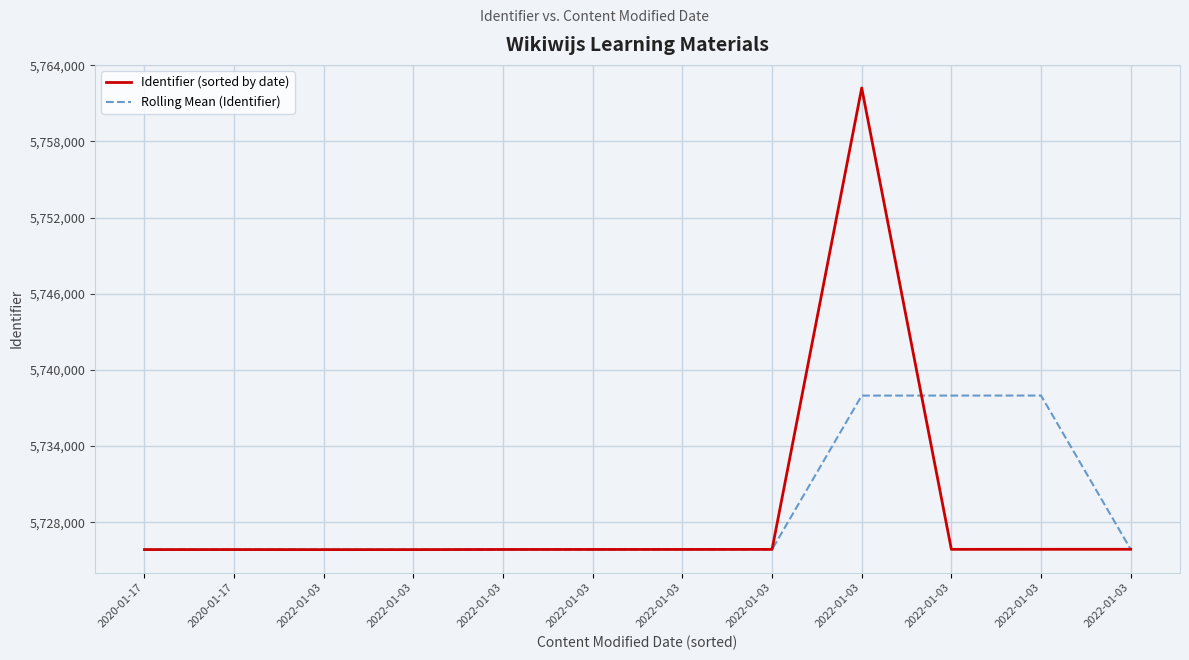

The Identifier (sorted by date) series shows 2835817.6 at 2020-01-17. True or false?

False